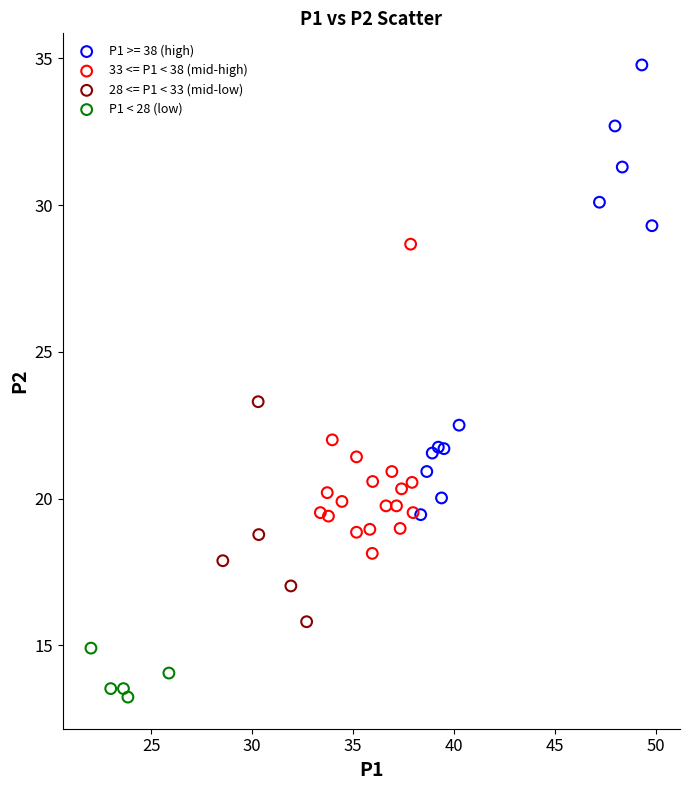

What are all the series names shown in the legend?

P1 >= 38 (high), 33 <= P1 < 38 (mid-high), 28 <= P1 < 33 (mid-low), P1 < 28 (low)